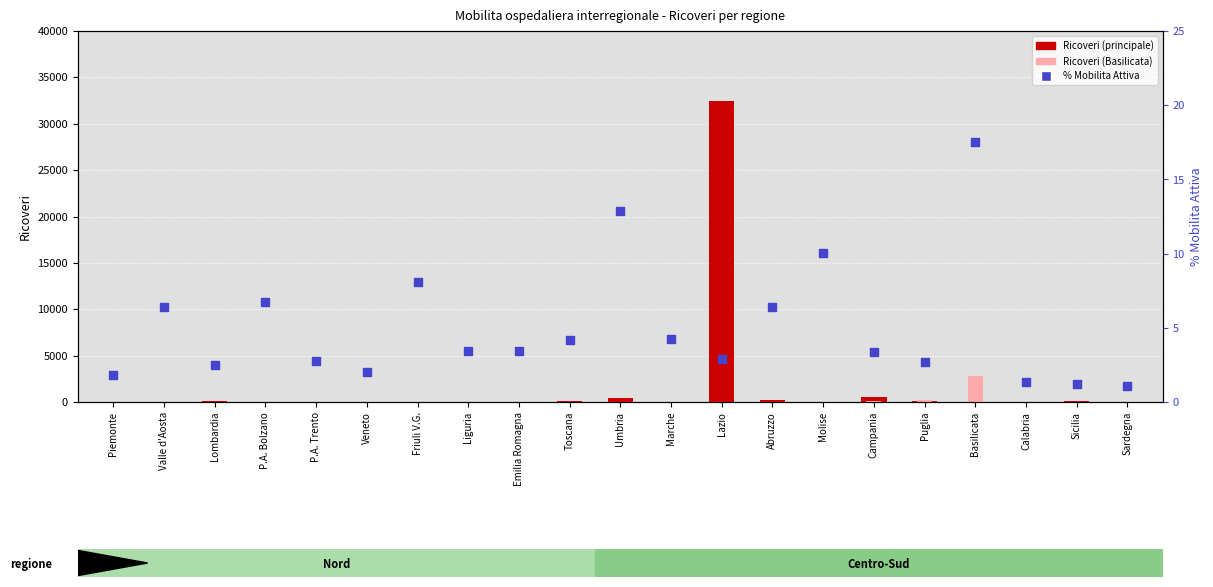

Which series has the largest total across all categories?

Lazio (res)